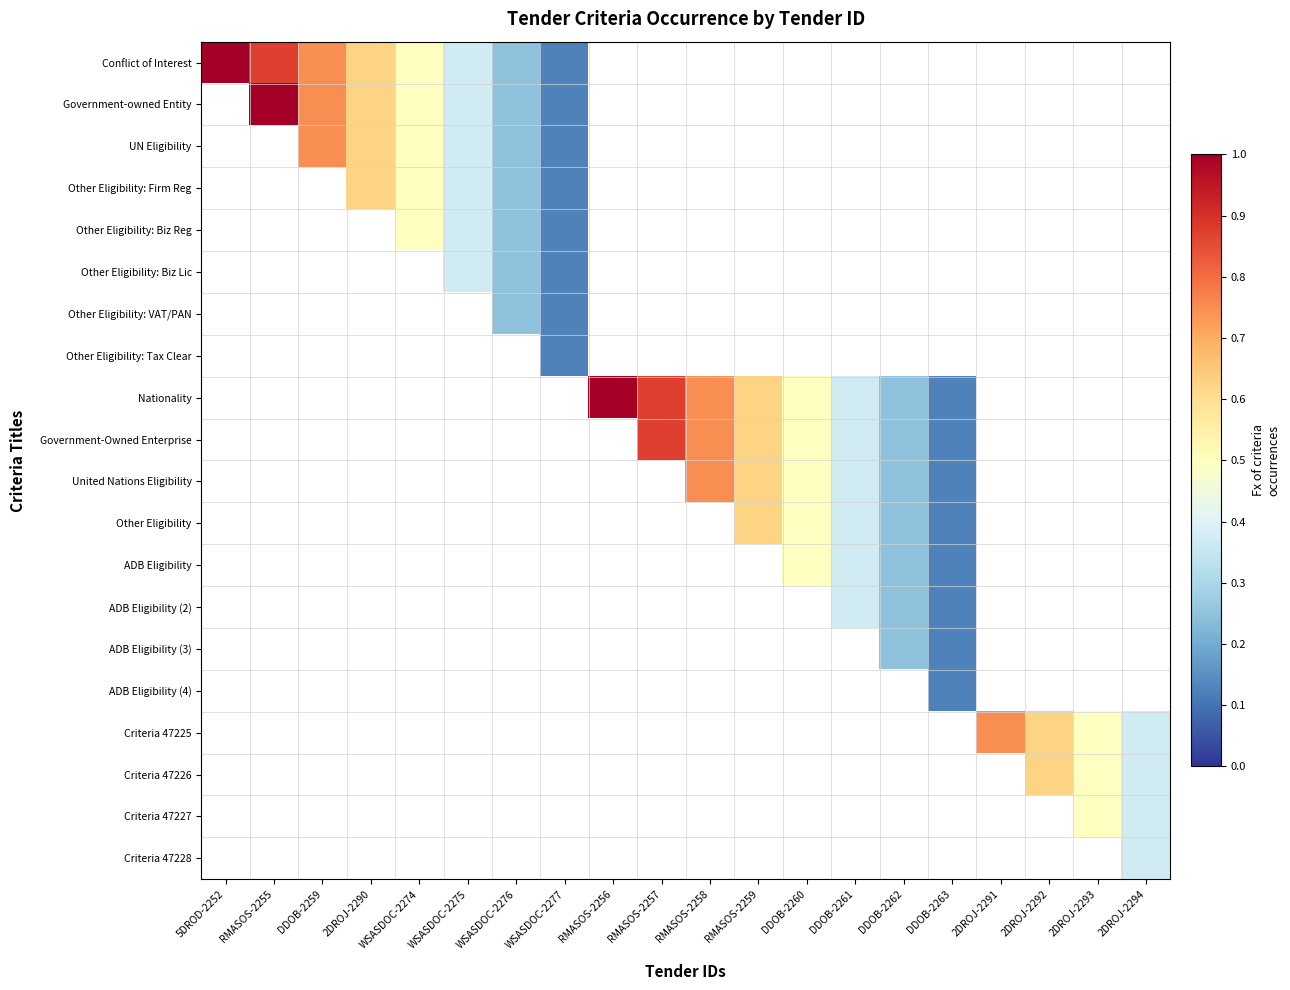

Count the number of categories in the chart.

20